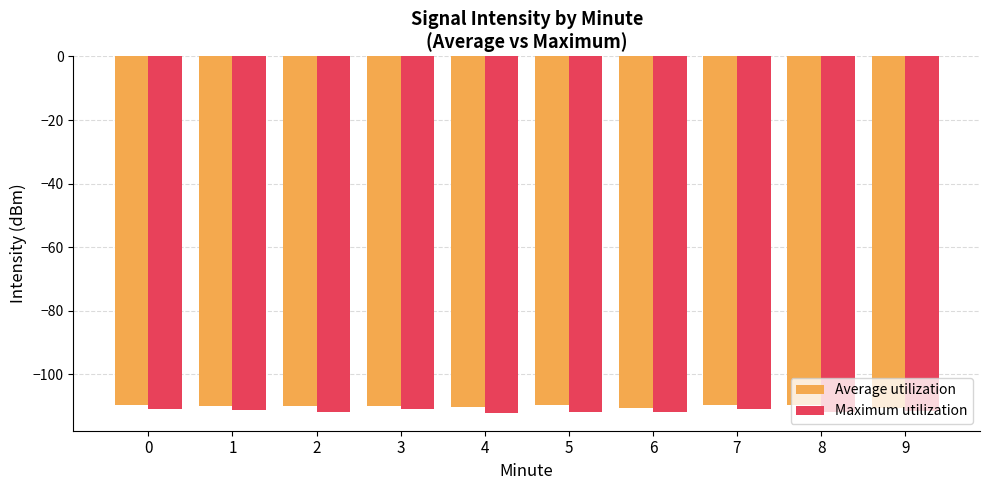

What is the highest value of the Average utilization series?

-109.5